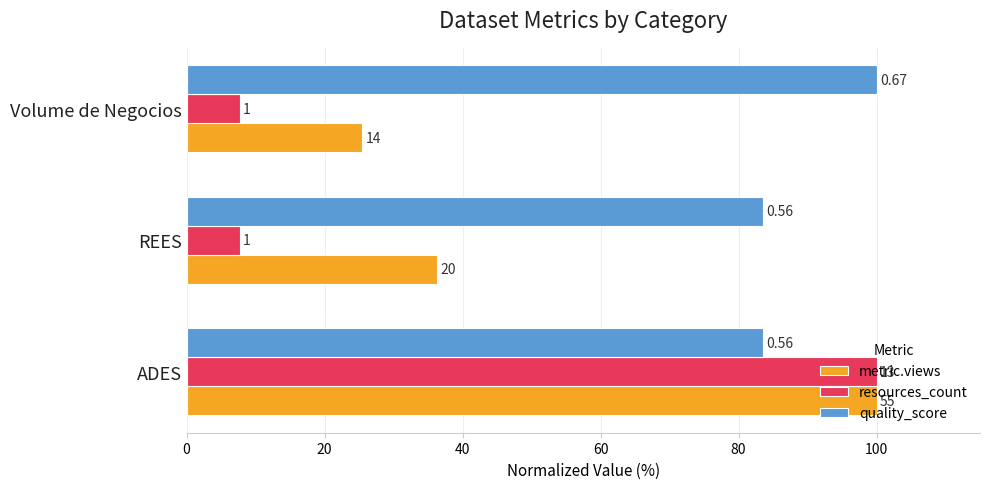

What is the difference between the maximum and second lowest values in the resources_count series?

92.3